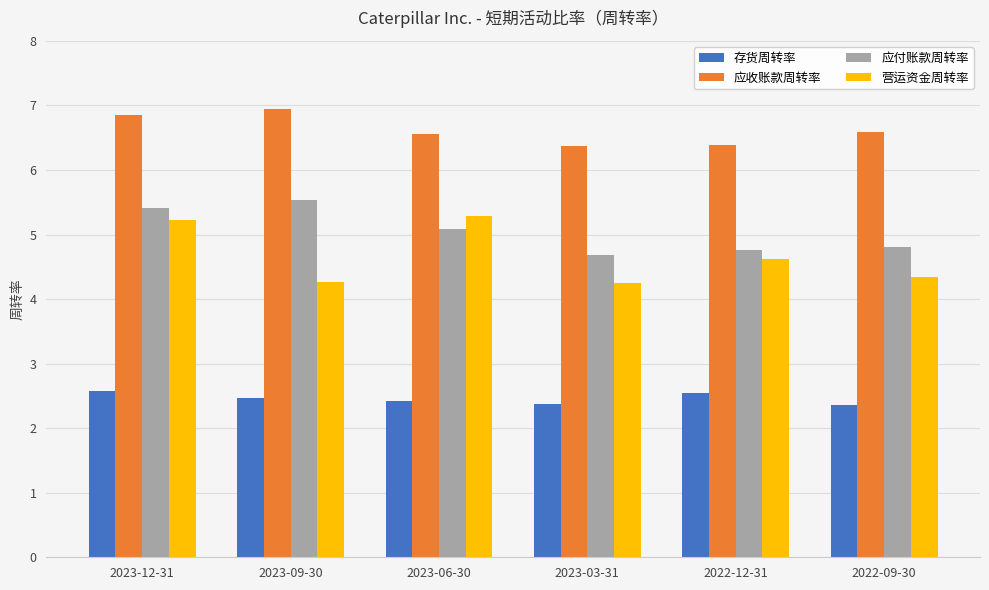

What is the average value of the 营运资金周转率 series?

4.7